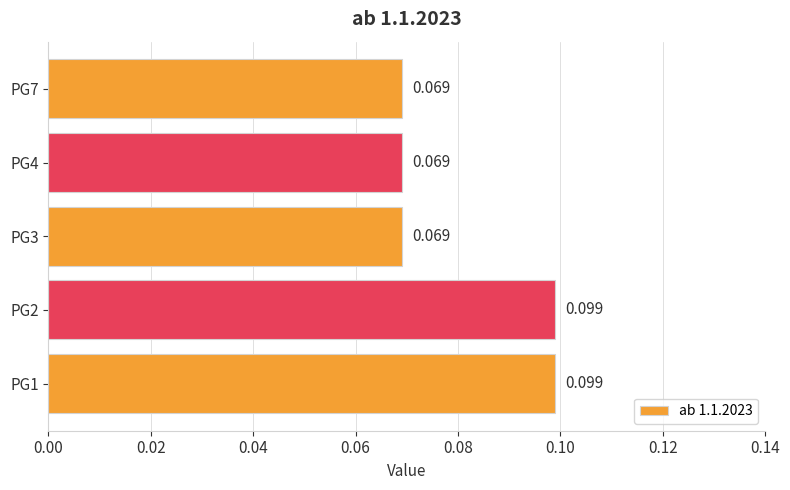

What is the sum of all values?

0.4